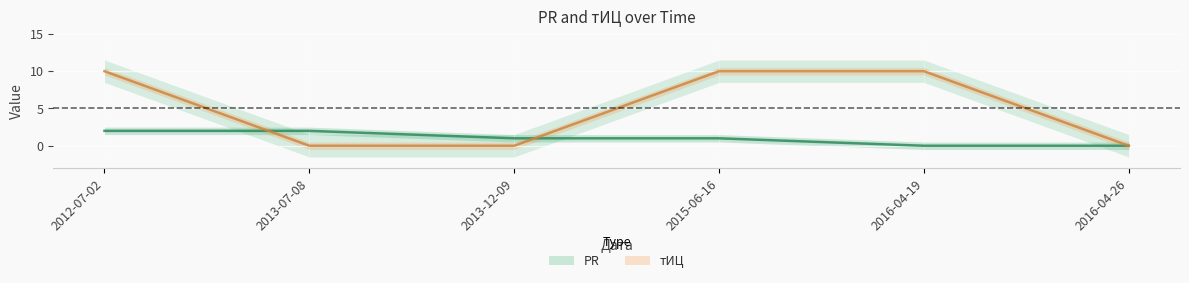

Reading left to right, extract all data points from this chart.

PR: 2012-07-02=2	2013-07-08=2	2013-12-09=1	2015-06-16=1	2016-04-19=0	2016-04-26=0
тИЦ: 2012-07-02=10	2013-07-08=0	2013-12-09=0	2015-06-16=10	2016-04-19=10	2016-04-26=0